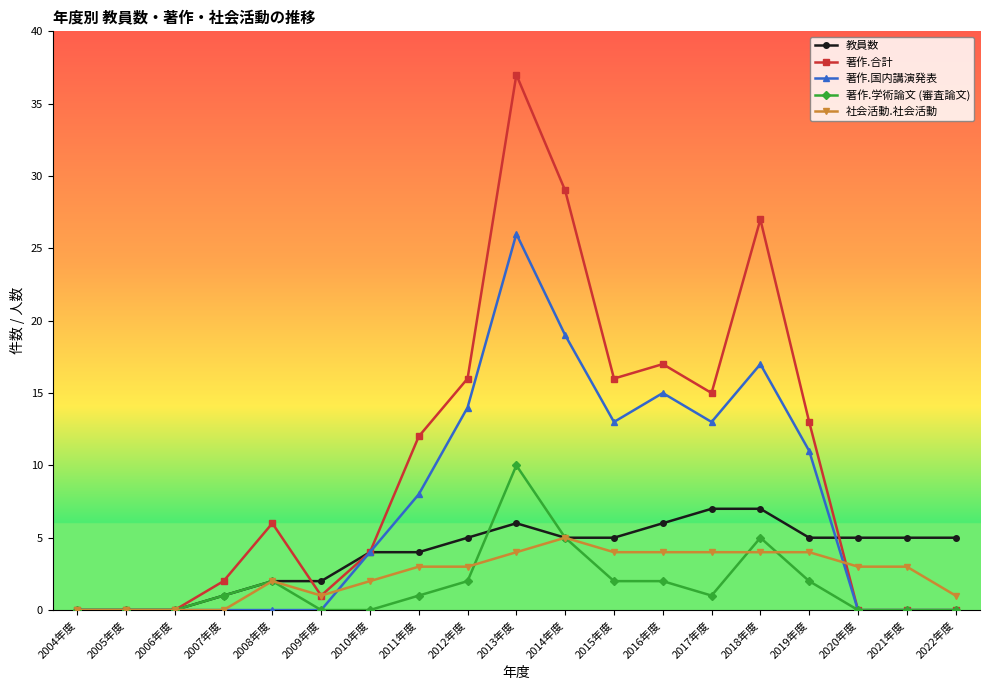

True or false: 社会活動.社会活動 has more than 0 interior local peaks.

True